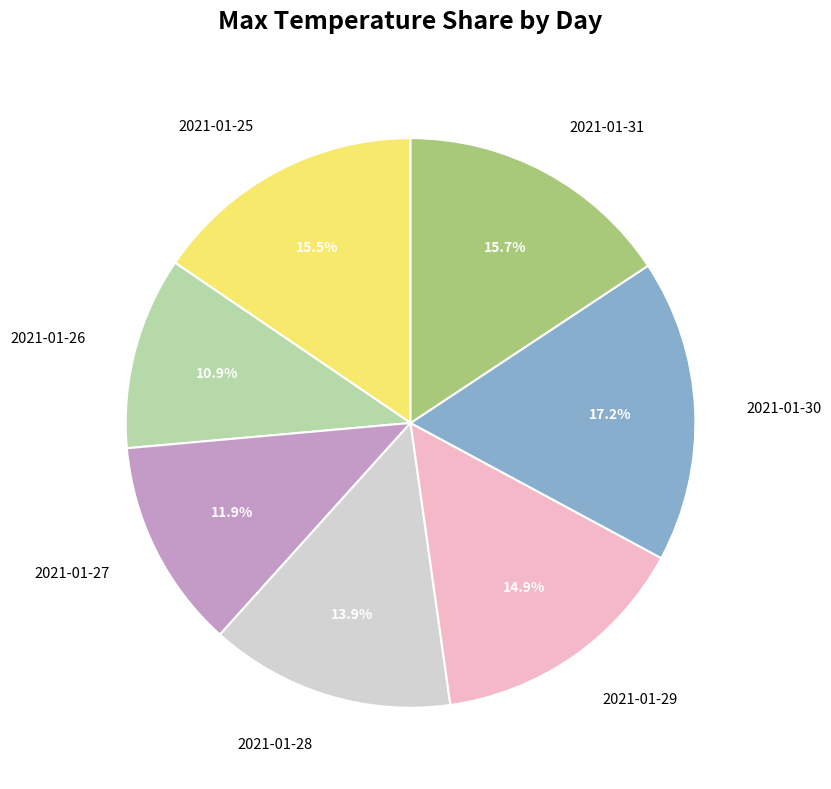

To the nearest percent, what percentage of the pie is 2021-01-31?

16%